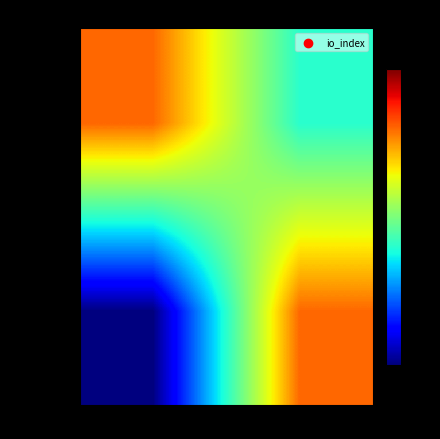

At -1, list the series in order from largest to smallest.

033706dd..., 0c980c50...